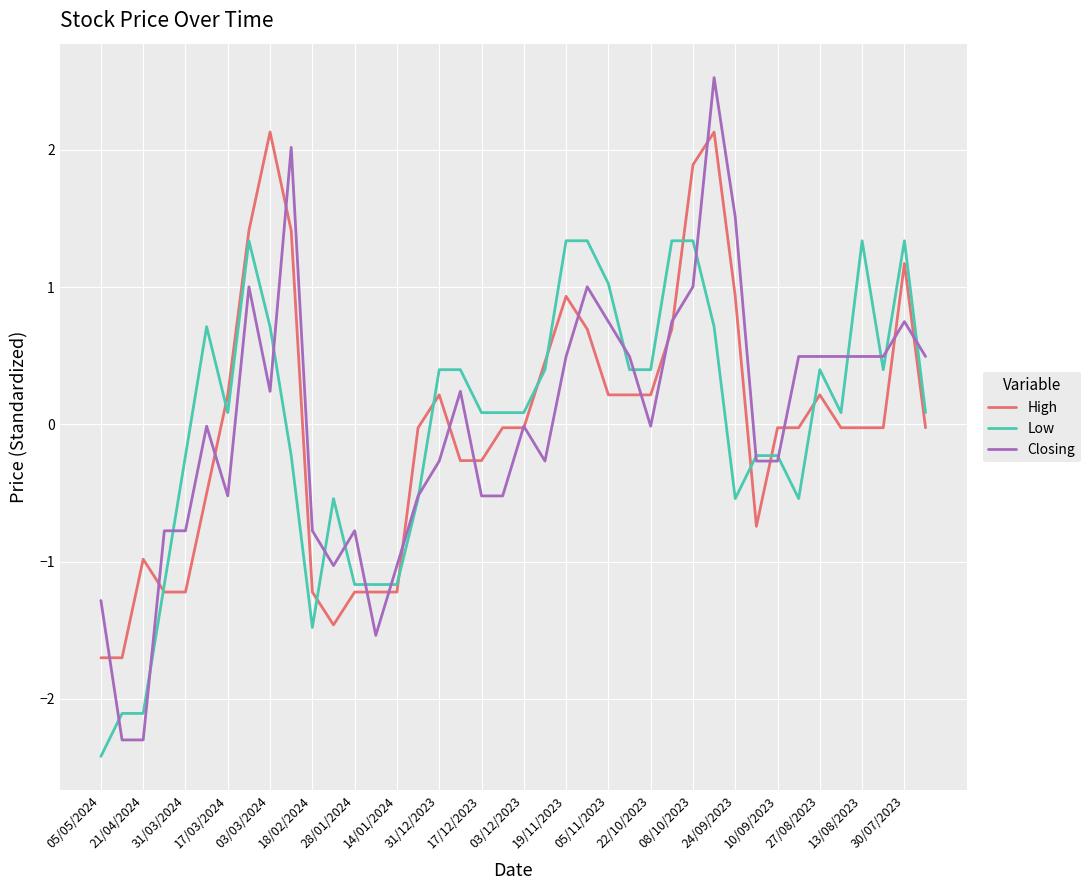

What is the minimum value for Low?

-2.4